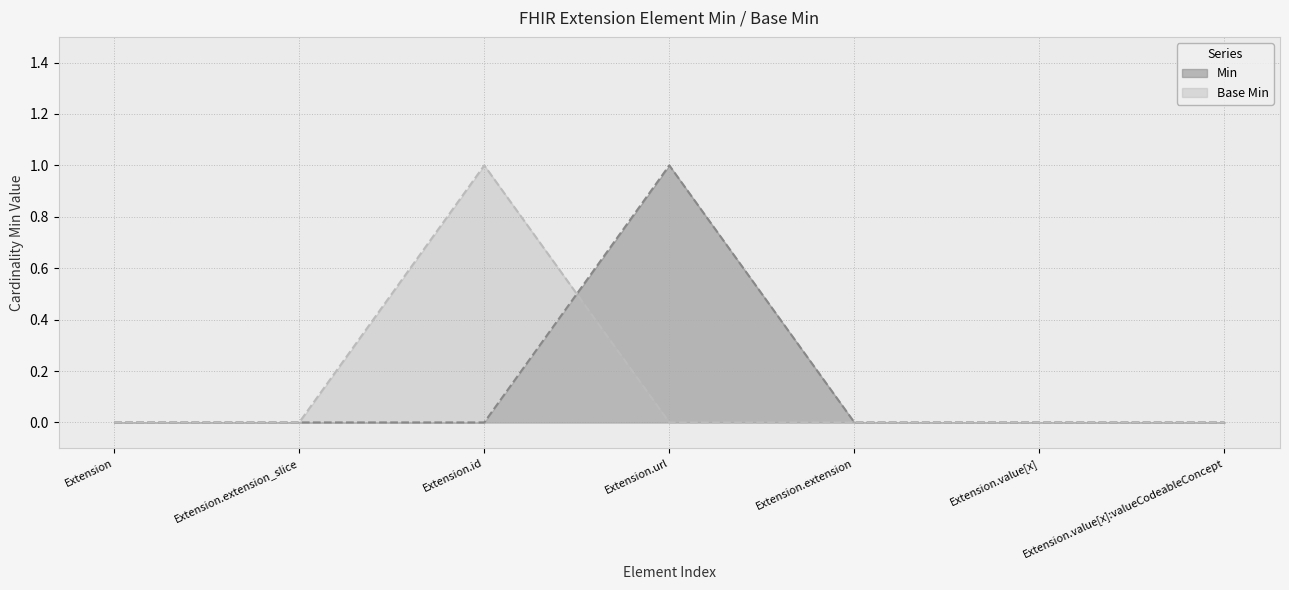

How many Base Min values are between 0 and 1?

7